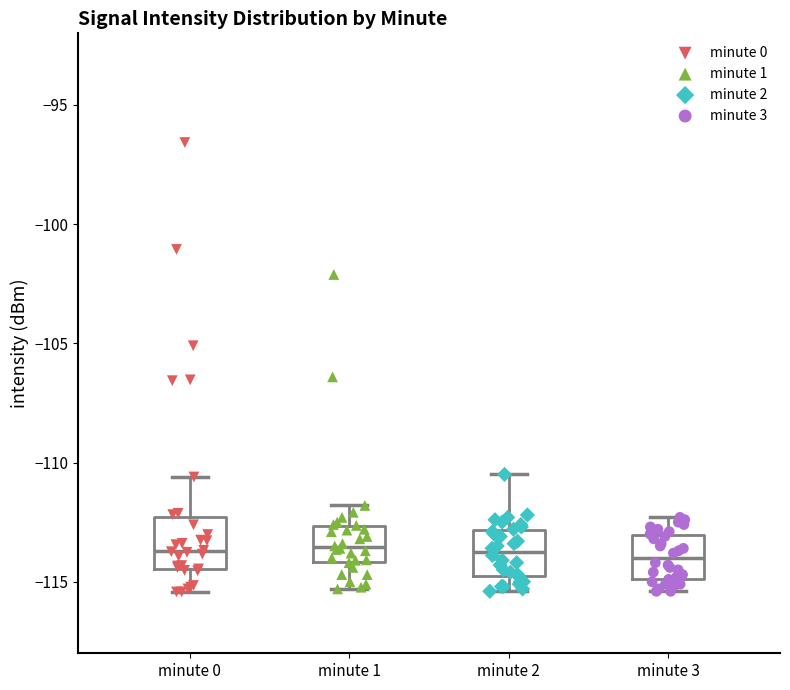

Where does the upper whisker of the box for minute 3 end on the y-axis? The values are not printed on the chart, so give them approximately, as read against the axis.

-112.5